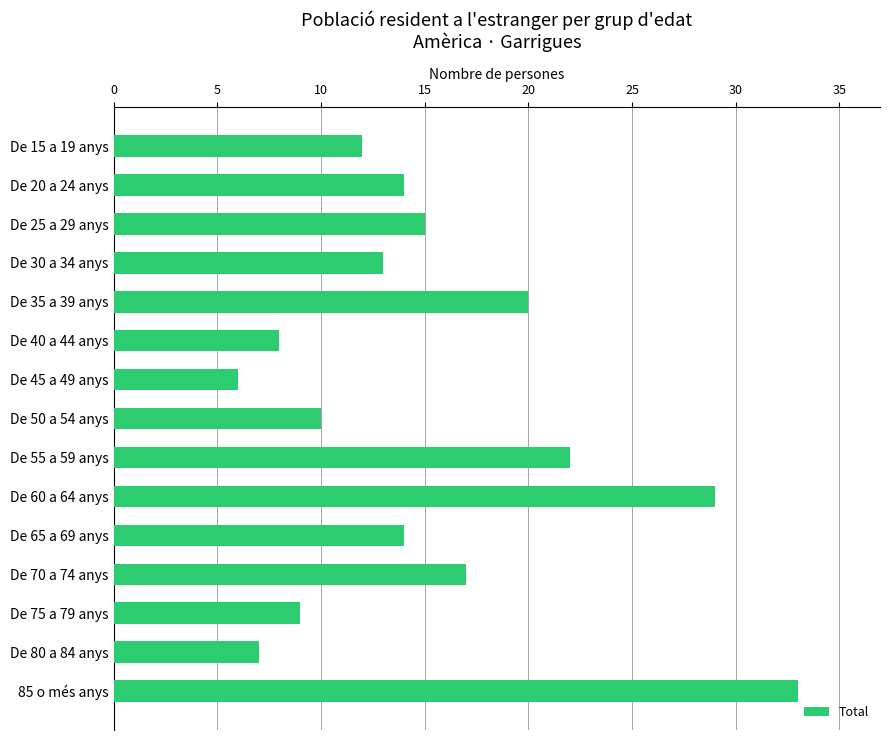

What is the difference between the second highest and minimum values?

23